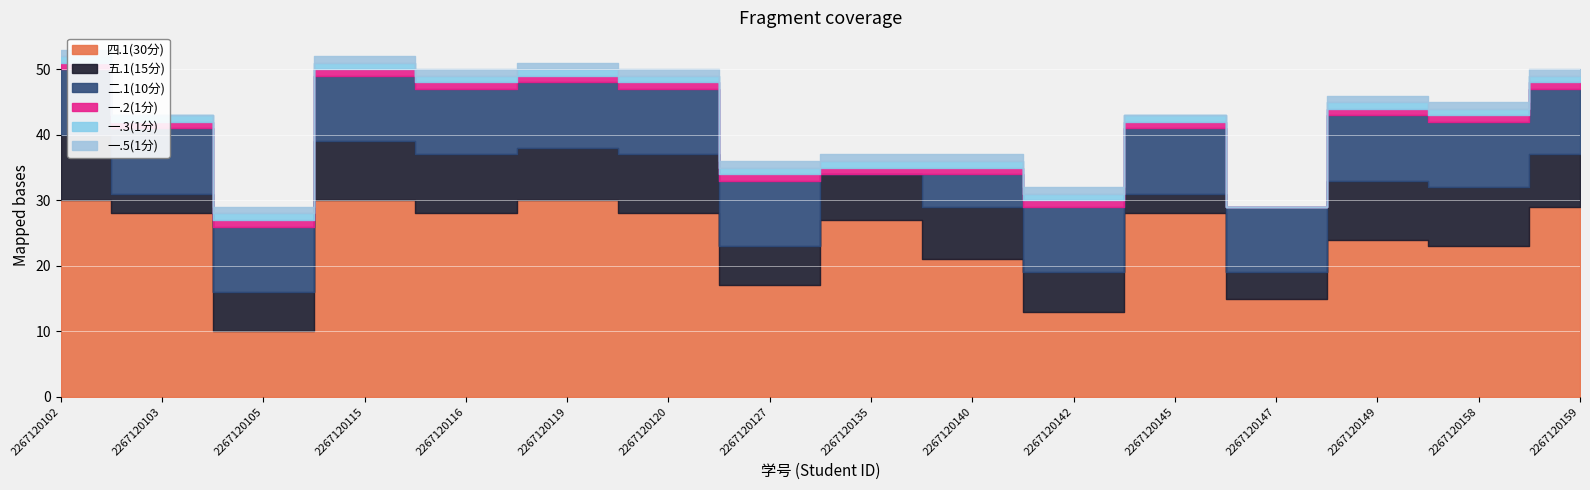

True or false: 五.1(15分) has more than 0 points higher than both neighbors.

True